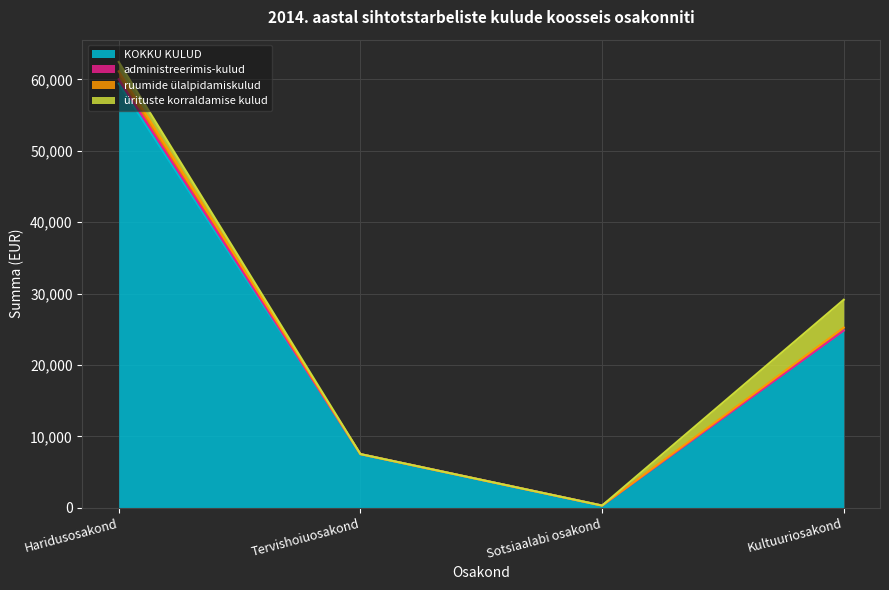

Is it true that ruumide ülalpidamiskulud equals 61120 at Haridusosakond?

True